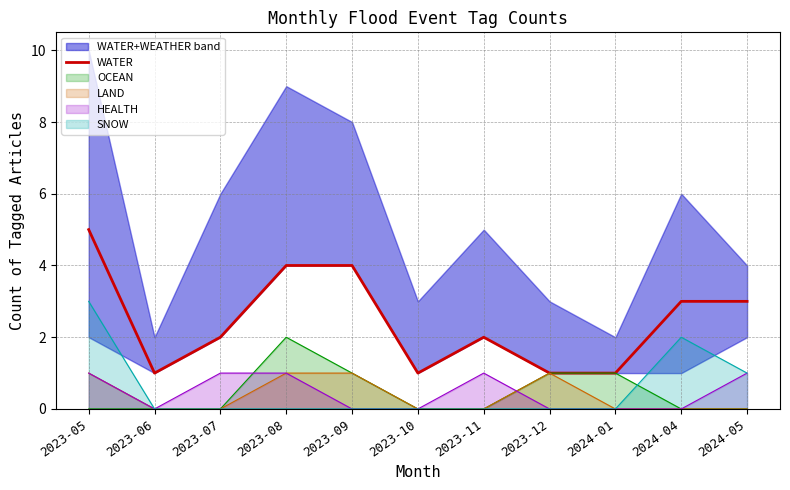

At which label is the value closest to 3?

2024-04